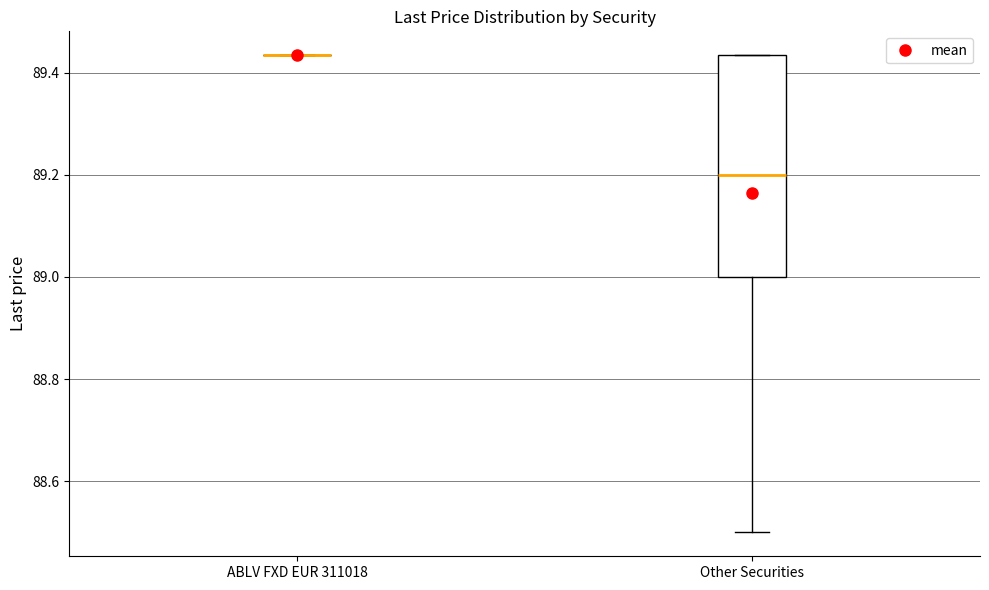

Where is the lower edge of the box for Other Securities on the y-axis? The values are not printed on the chart, so give them approximately, as read against the axis.

89.00